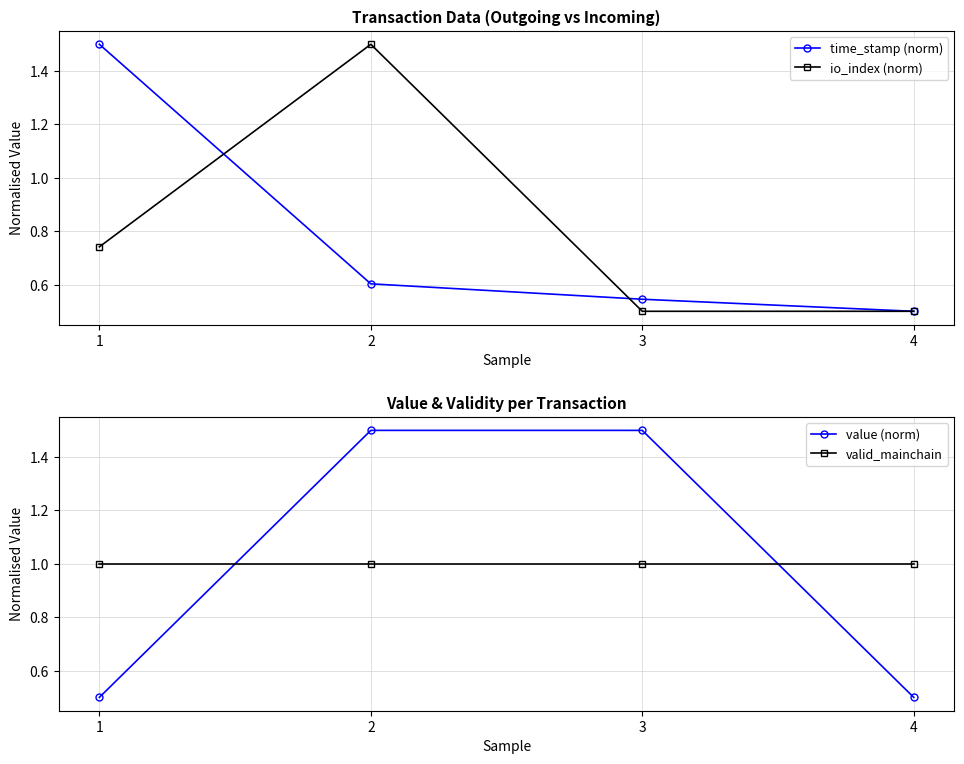

Where is value (norm) nearest to the value 1?

1